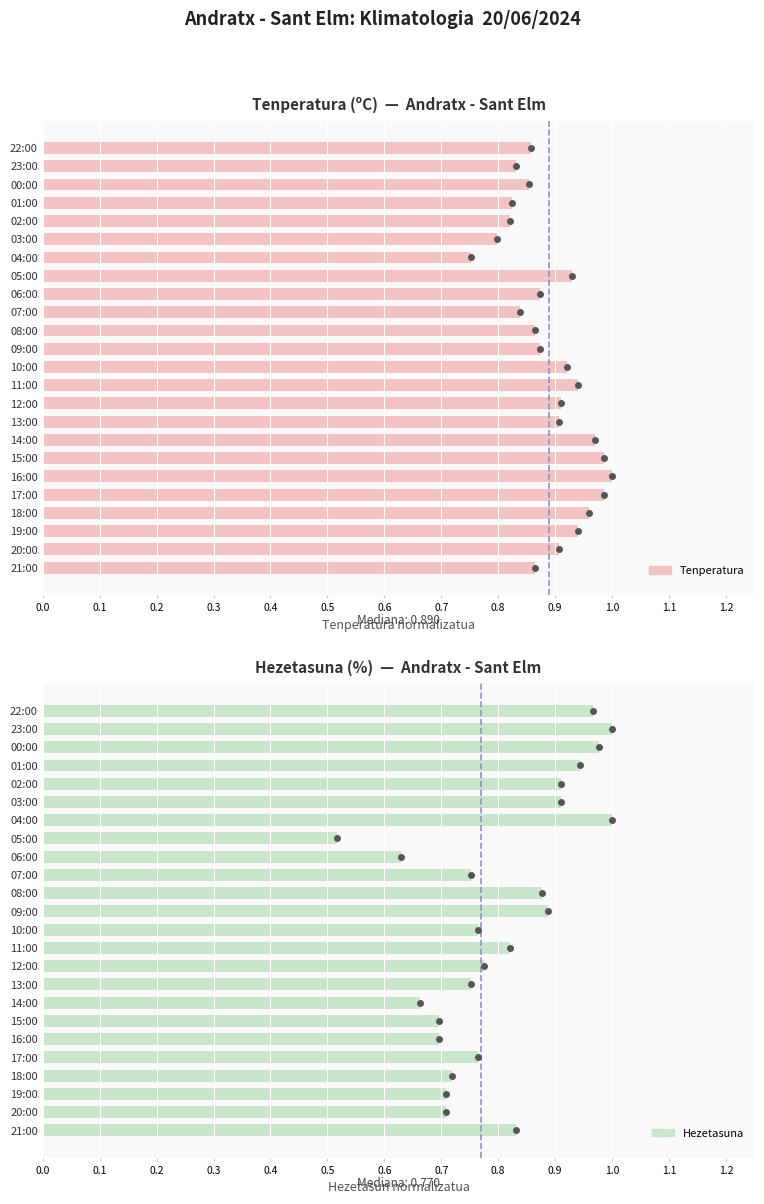

What is the sum of all Hezetasuna values?

19.3